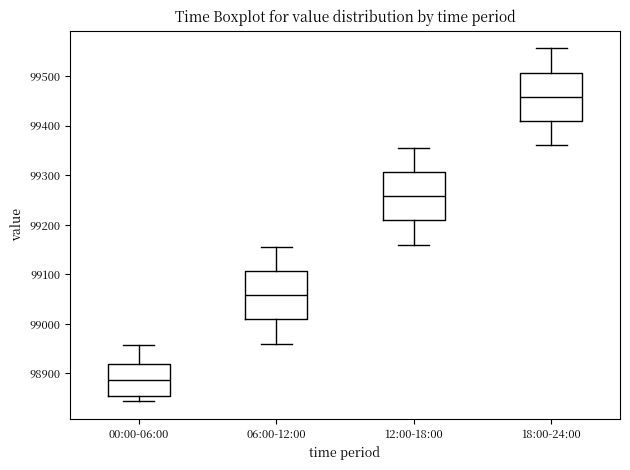

Reading left to right, transcribe this box plot: for each box, give where its median line is, the range the box spans, and where its two whiskers end, as read against the y-axis. The values are not printed on the chart, so give them approximately, as read against the axis.

00:00-06:00: median 98890, box 98850 to 98920, whiskers 98840 to 98960
06:00-12:00: median 99060, box 99010 to 99110, whiskers 98960 to 99160
12:00-18:00: median 99260, box 99210 to 99310, whiskers 99160 to 99360
18:00-24:00: median 99460, box 99410 to 99510, whiskers 99360 to 99560